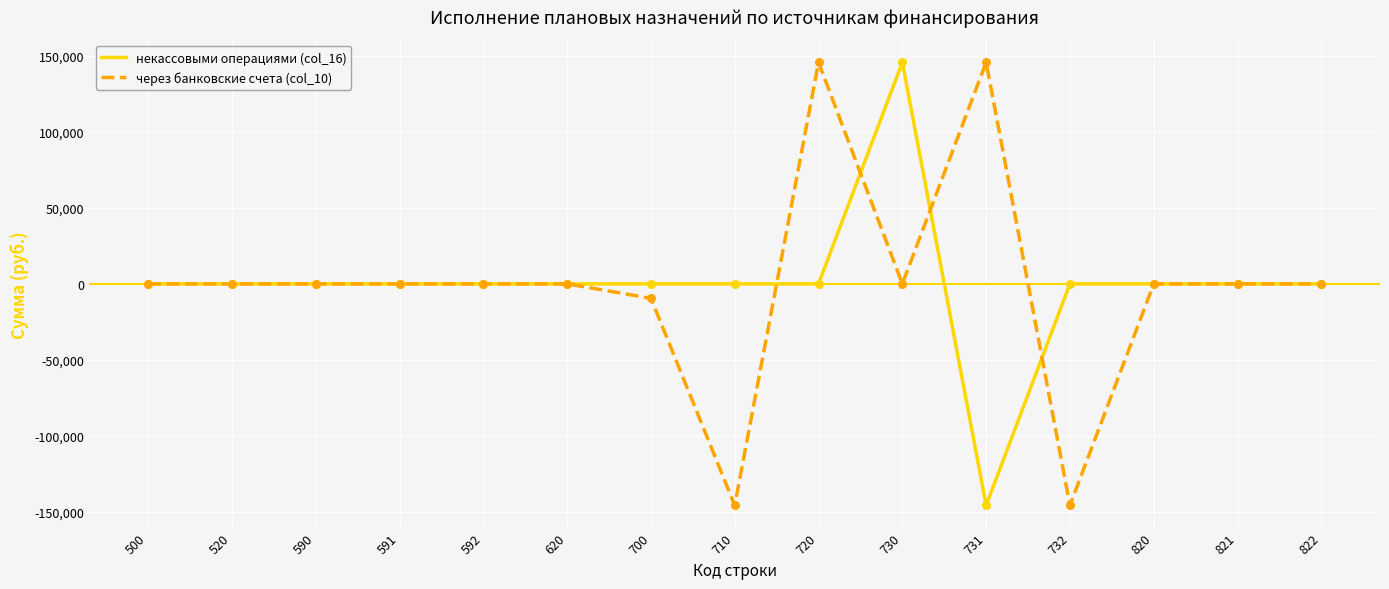

Between 710 and 720, which series saw the biggest shift?

через банковские счета (col_10)